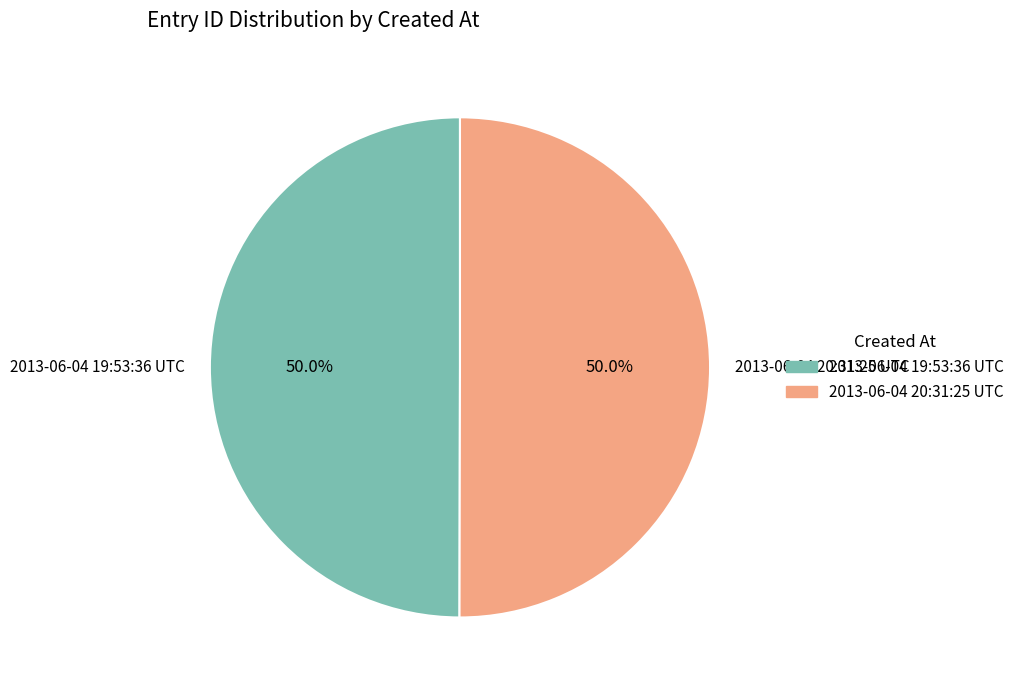

Approximately how many times larger is the value at 2013-06-04 20:31:25 UTC compared to 2013-06-04 19:53:36 UTC?

1.0